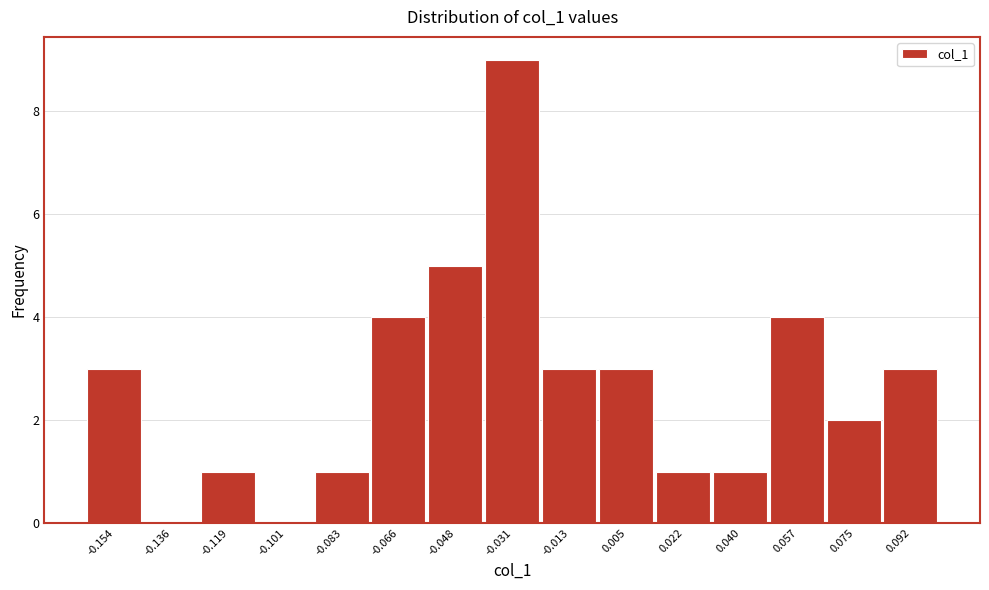

Which range on the x-axis has the tallest bar?

-0.040 to -0.022